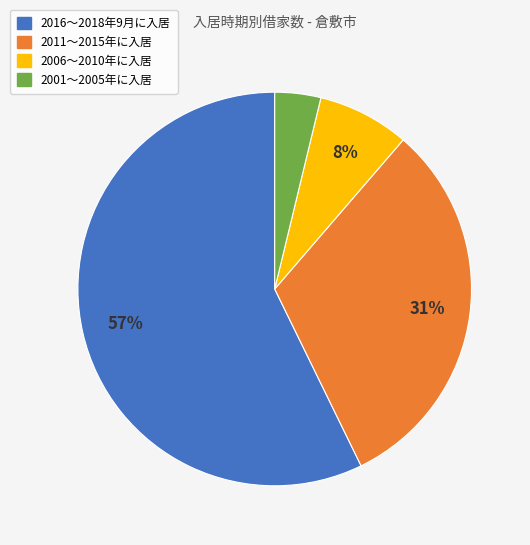

Is there a majority slice in this chart?

Yes